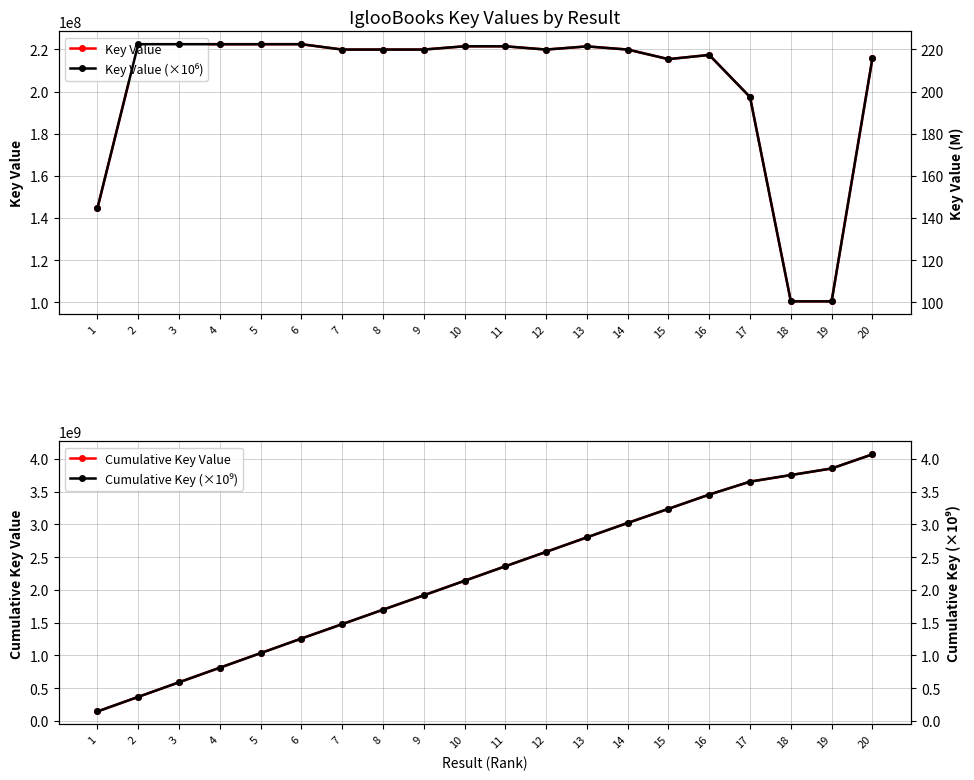

At 5, list the series in order from smallest to largest.

Cumulative Key (B), Key Value (M), Key Value, Cumulative Key Value